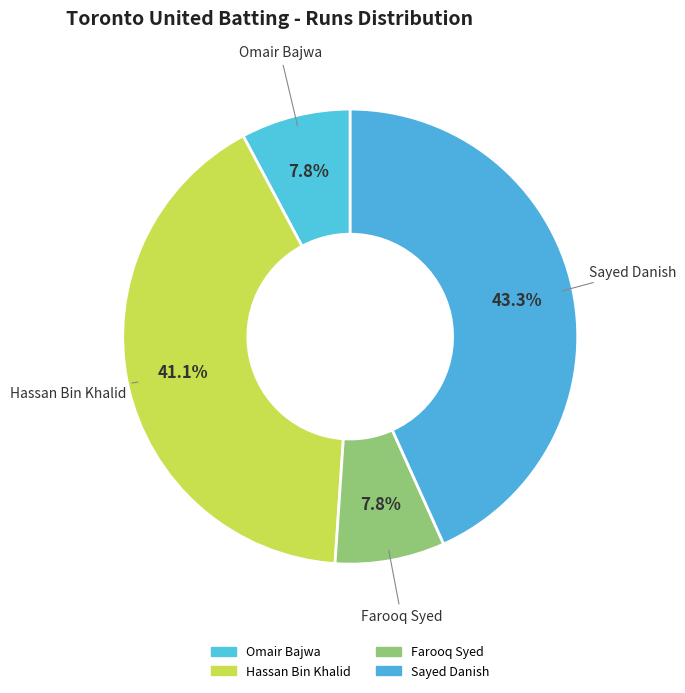

Count the number of slices in the pie.

4